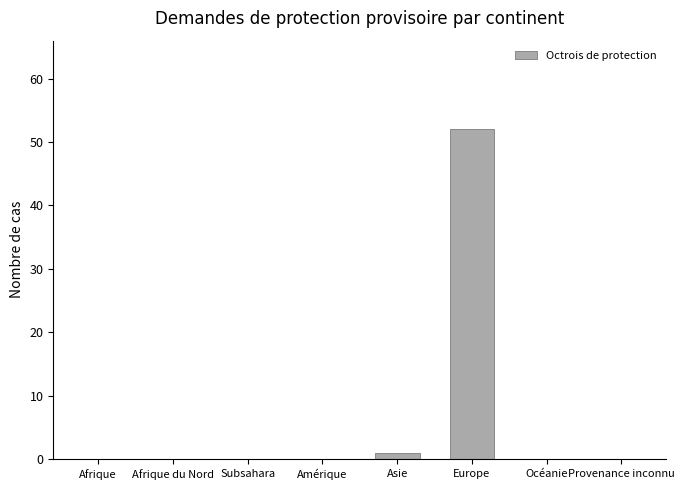

What is the sum of all values?

53